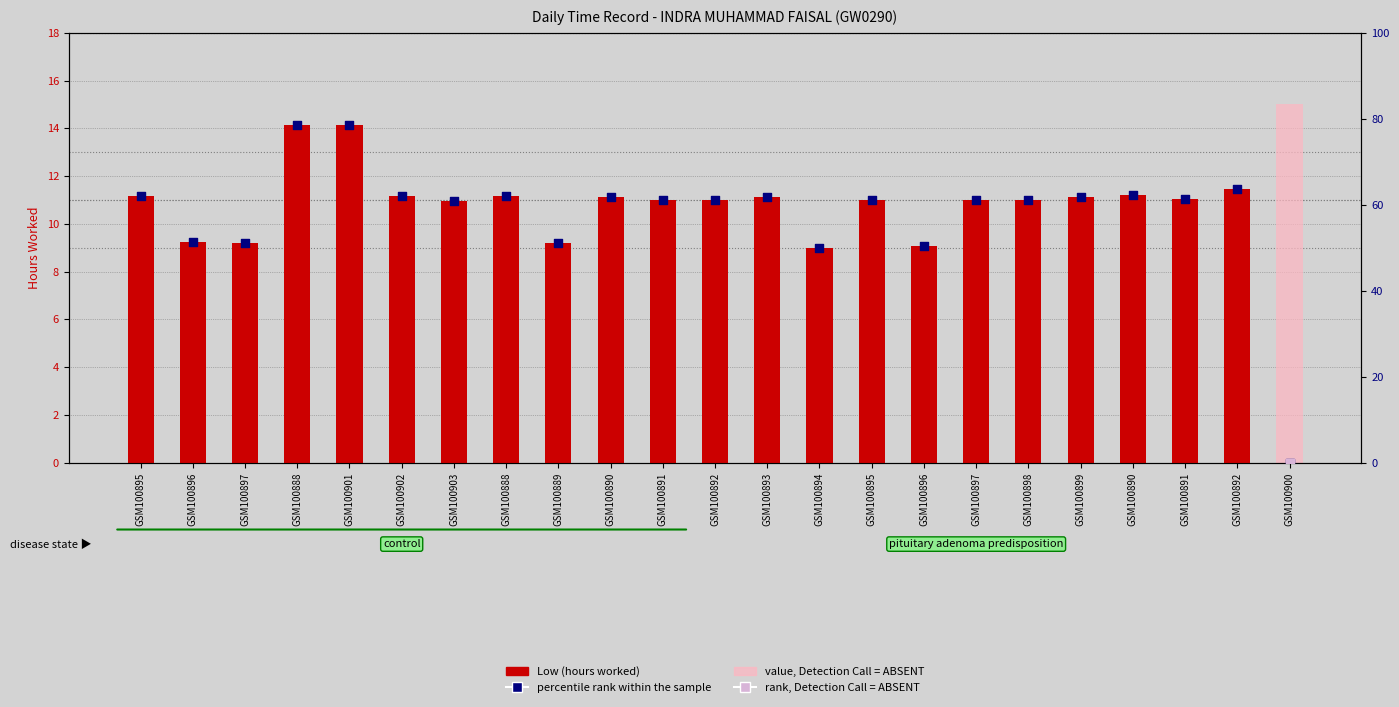

At which category is the sum across all series the highest?

GSM100888